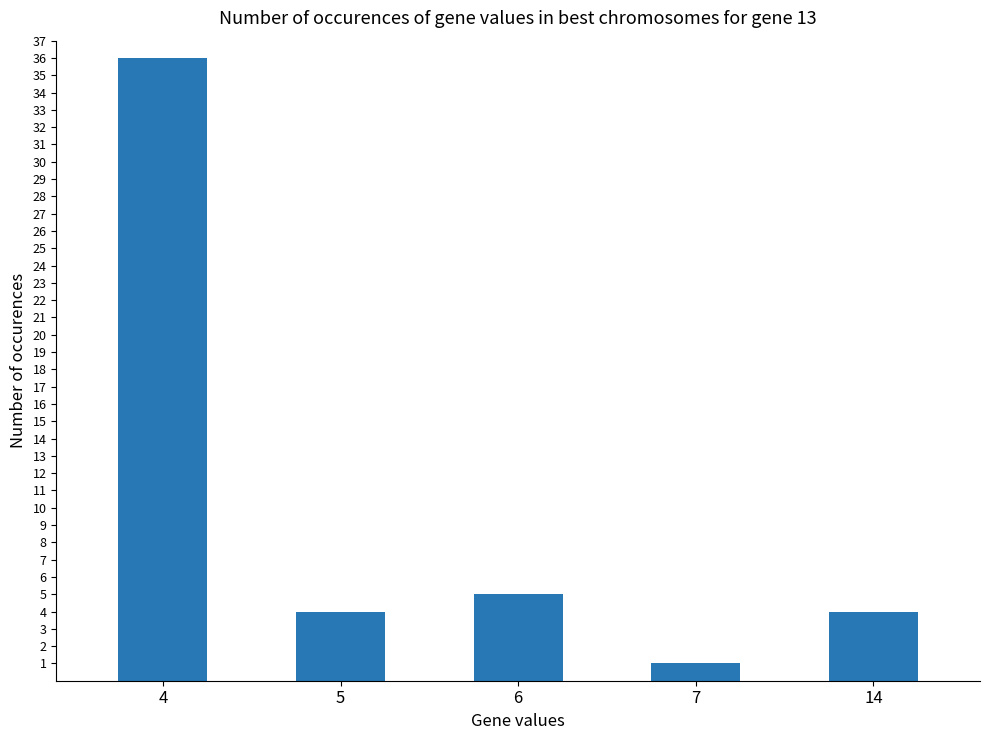

What is the difference between the second highest and minimum values?

4